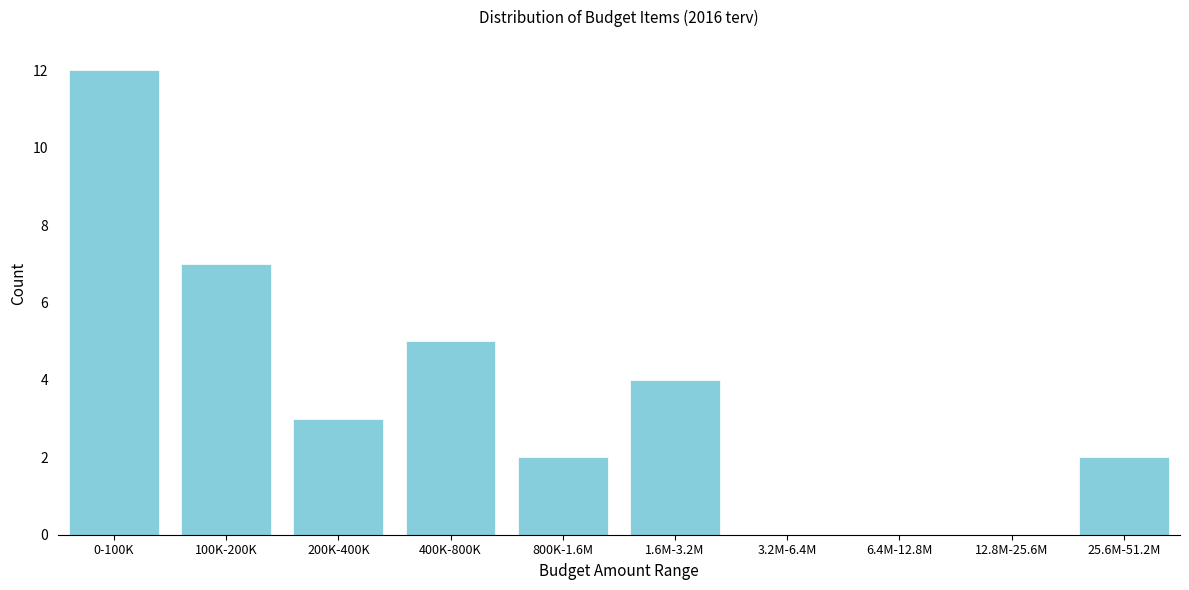

Reading right to left, list all the values displayed in this chart.

25.6M-51.2M=2	12.8M-25.6M=0	6.4M-12.8M=0	3.2M-6.4M=0	1.6M-3.2M=4	800K-1.6M=2	400K-800K=5	200K-400K=3	100K-200K=7	0-100K=12